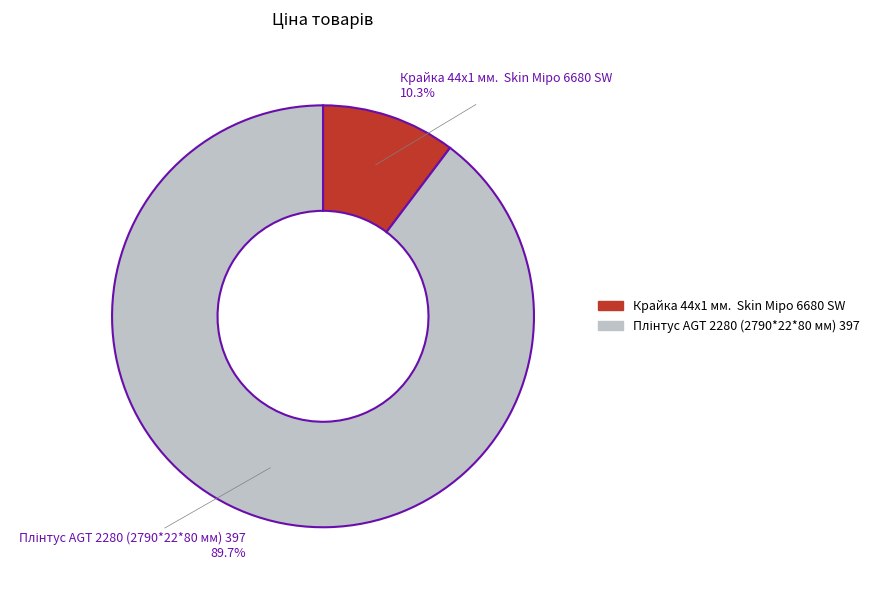

Does any single category account for the majority?

Yes